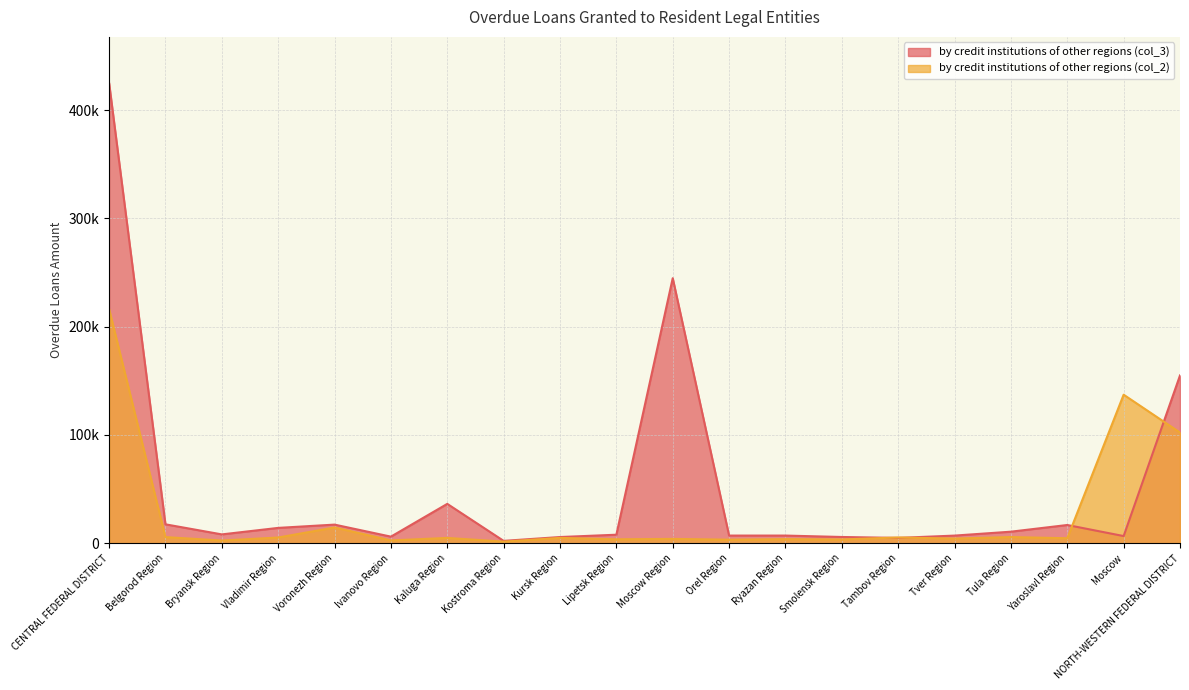

List the series in order of their overall mean, highest first.

by credit institutions of other regions (col_3), by credit institutions of other regions (col_2)